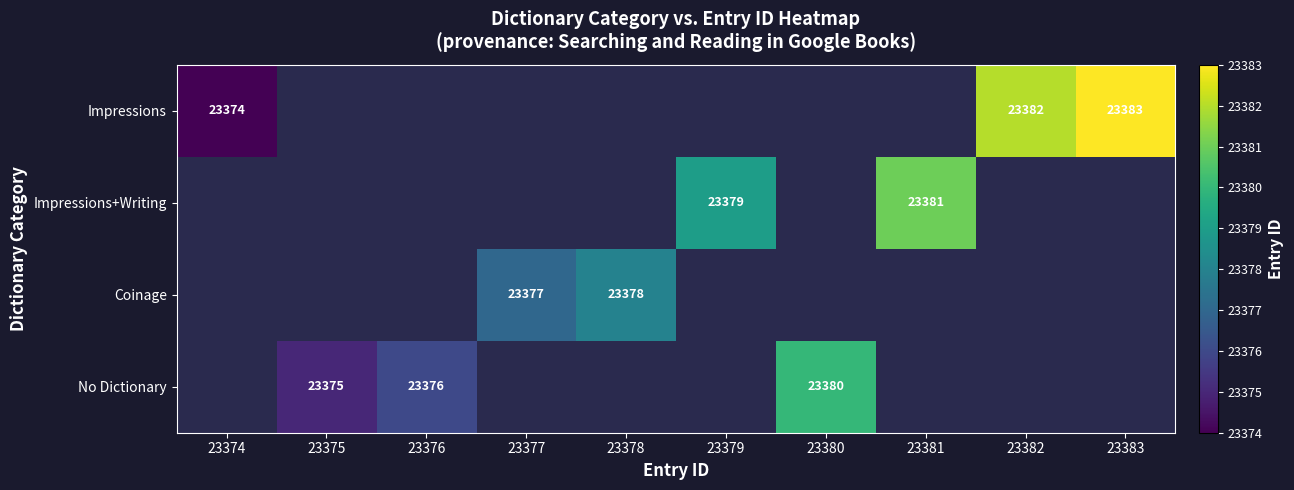

The value of No Dictionary at 23376 is 23376. True or false?

True